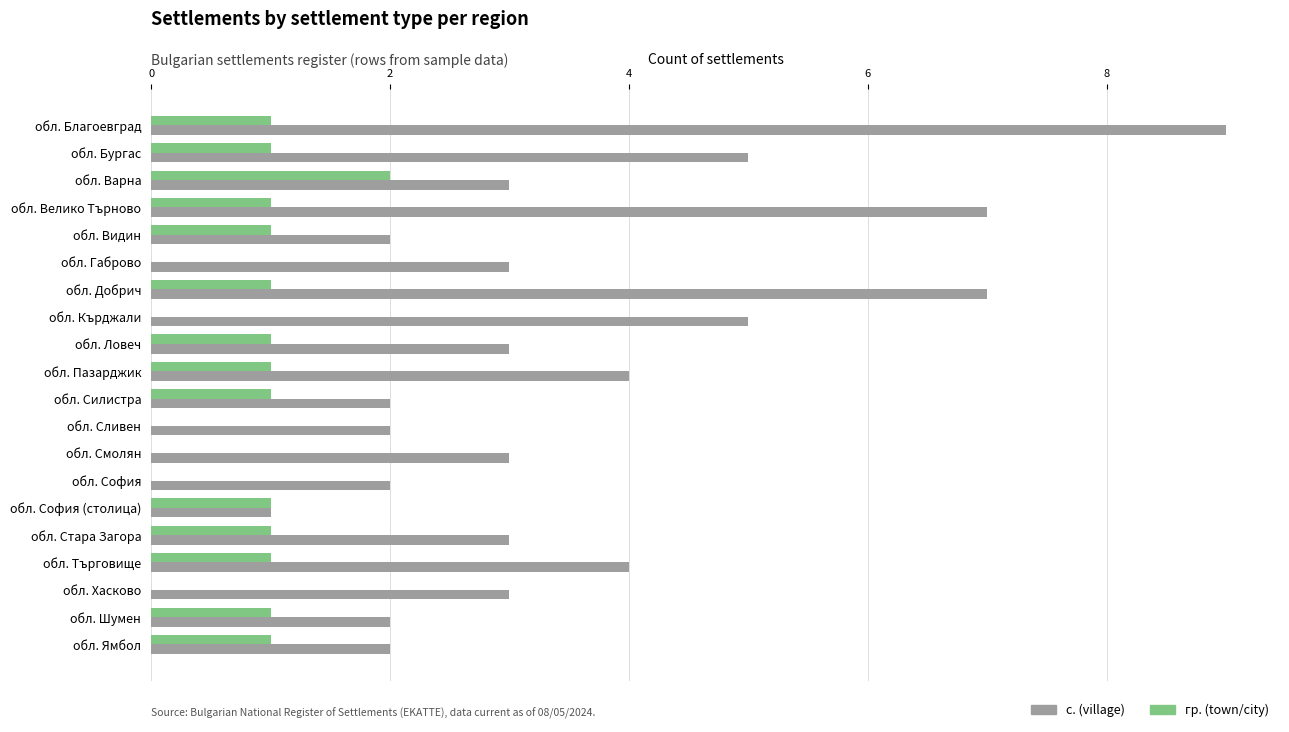

The value of гр. (town/city) at обл. Шумен is 2. True or false?

False